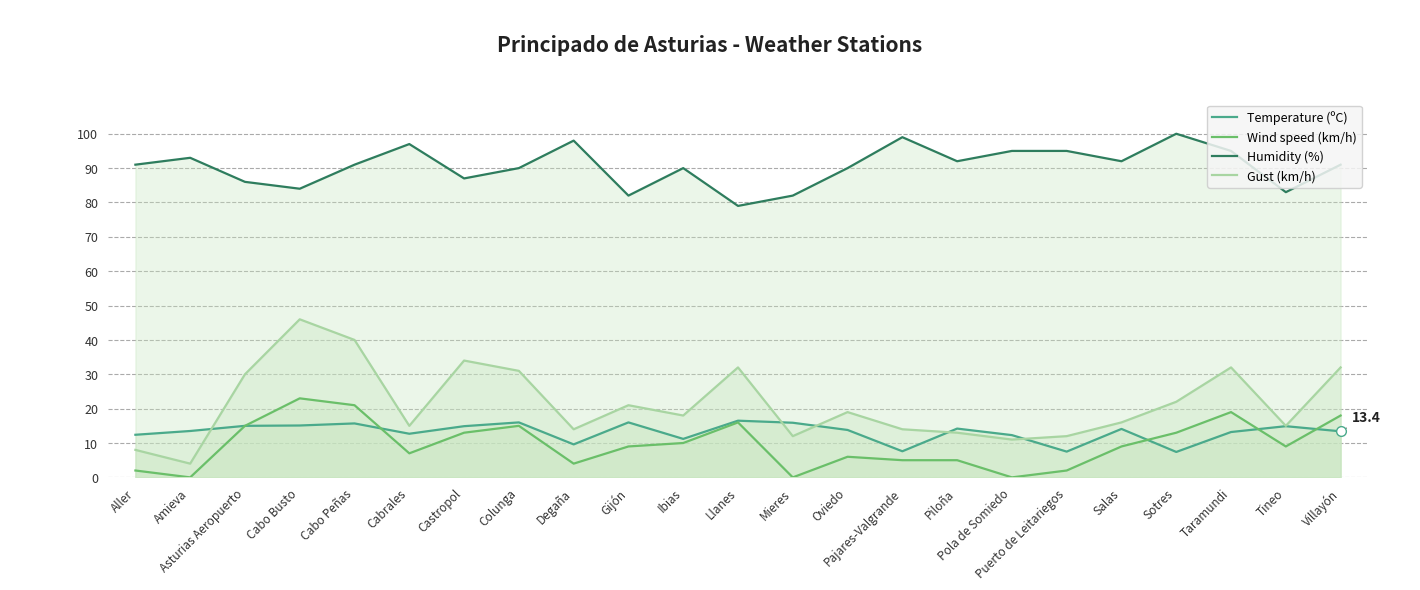

Which series has the largest total across all categories?

Humidity (%)